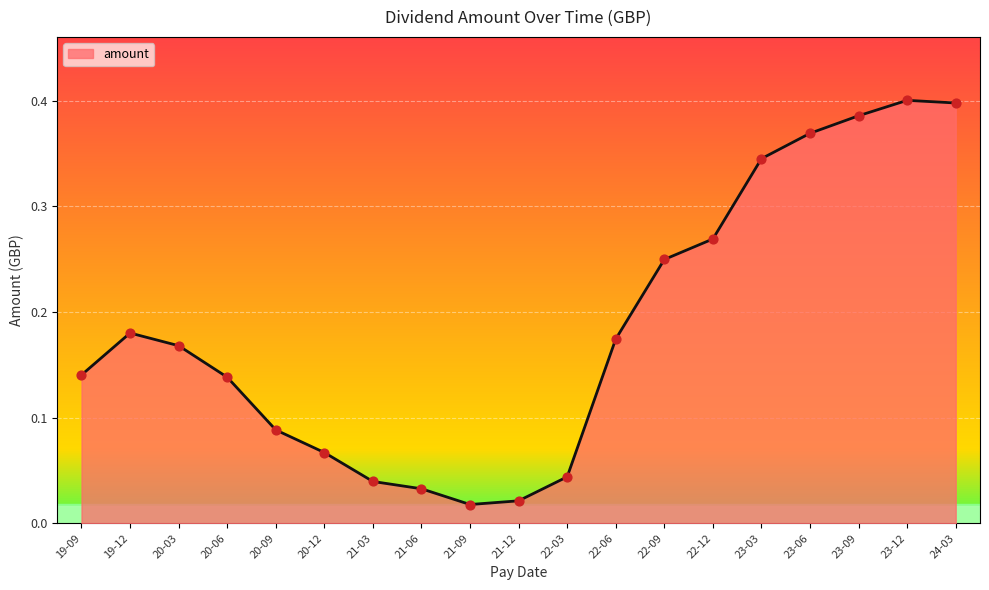

Between 23-06 and 21-12, which is larger?

23-06